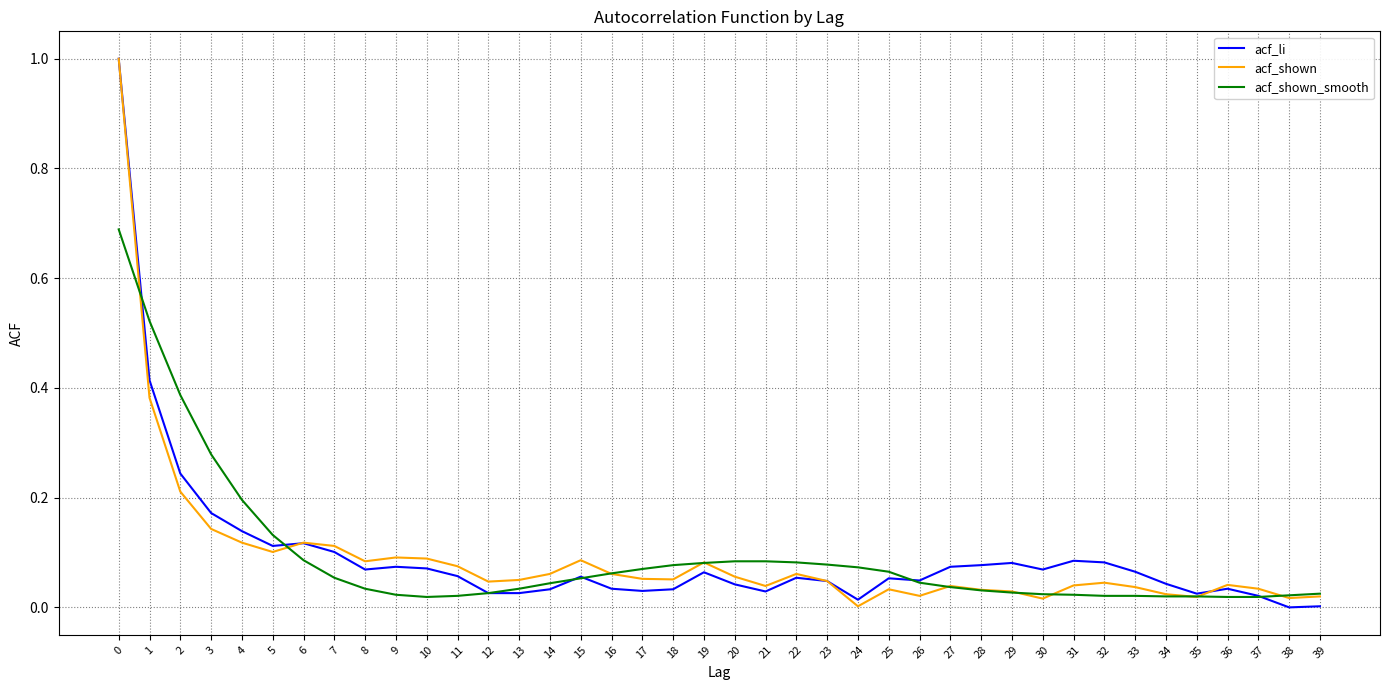

Is the value of acf_shown_smooth at 33 greater than the value of acf_li at 3?

No